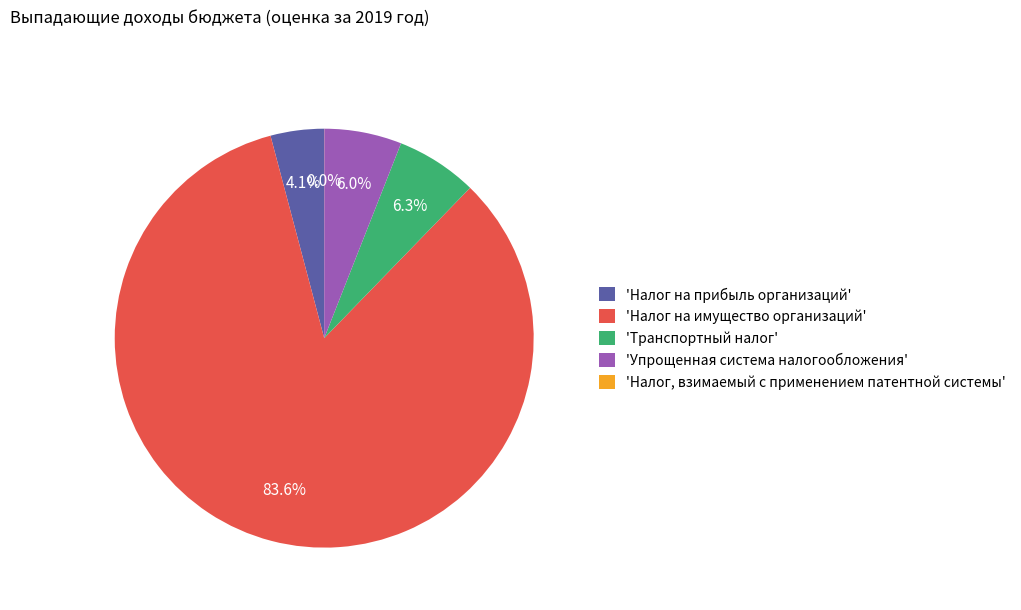

Which has a higher value, 'Налог на имущество организаций' or 'Упрощенная система налогообложения'?

'Налог на имущество организаций'